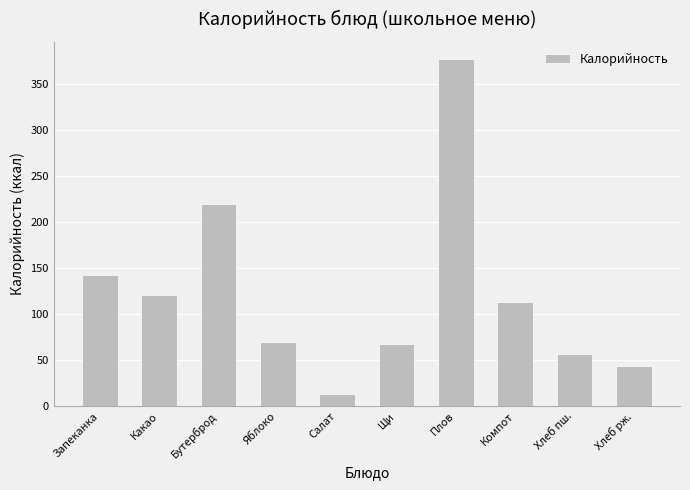

How many data points are less than 113?

5